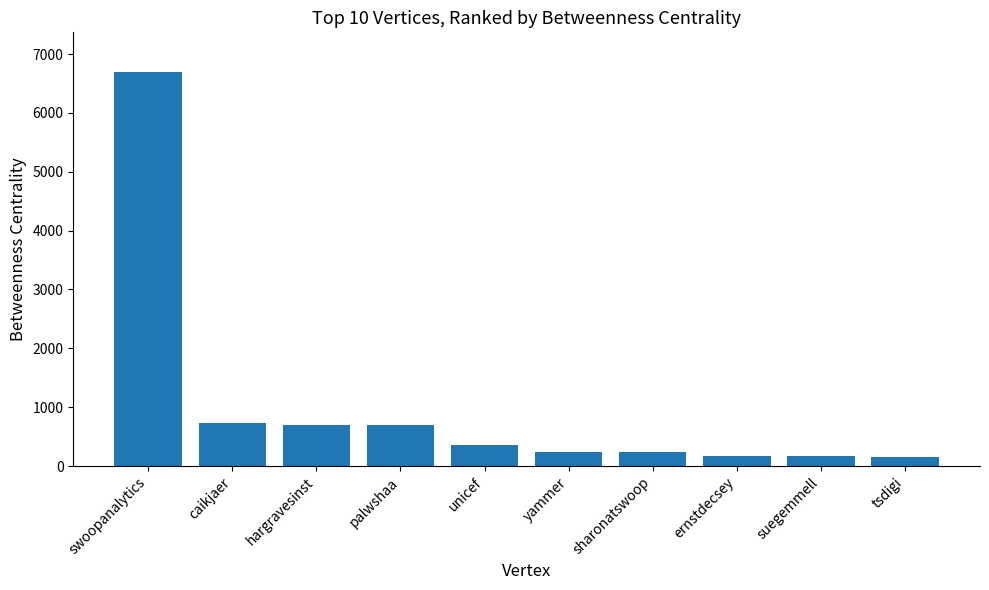

Between swoopanalytics and unicef, which is larger?

swoopanalytics